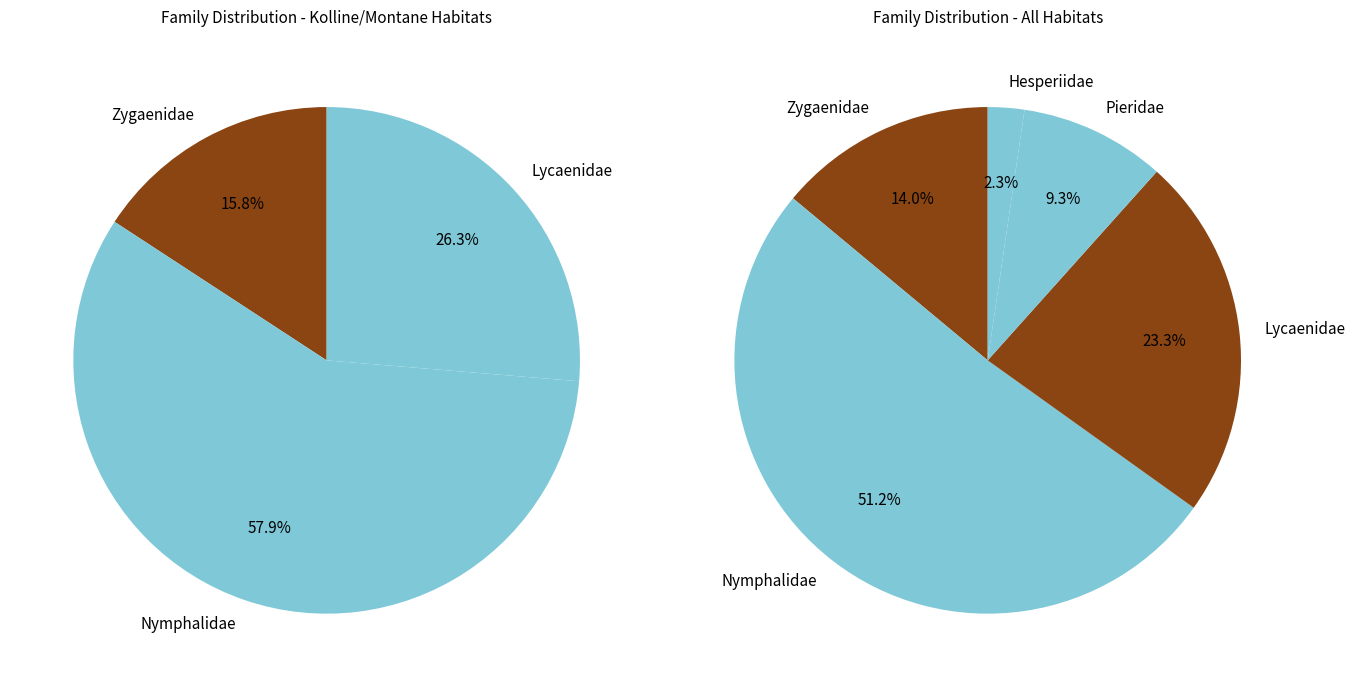

What percentage is the Zygaenidae slice, to the nearest percent?

14%